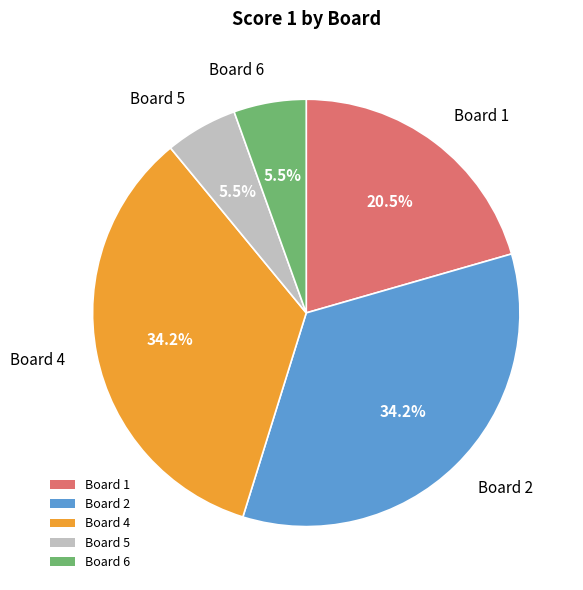

What is the ratio of the value at Board 2 to the value at Board 4?

1.0